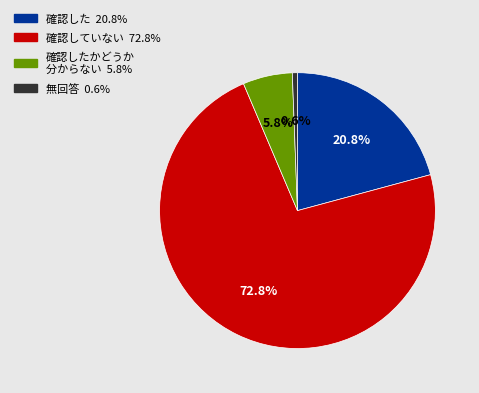

Is there any slice that represents more than half of the pie?

Yes